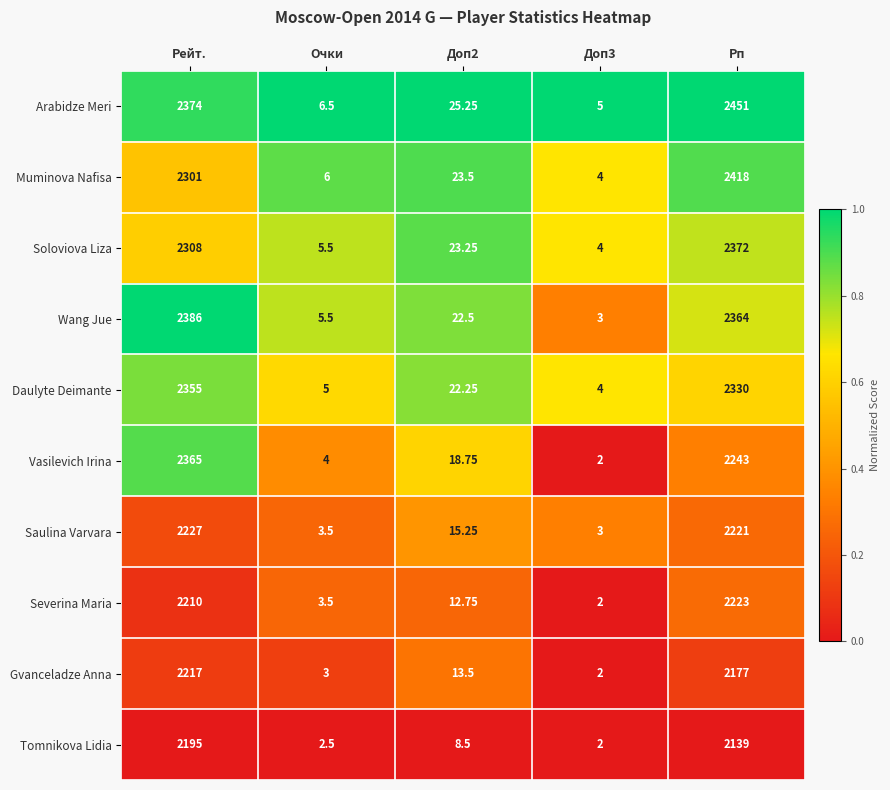

Which series has the largest range (max minus min)?

Arabidze Meri